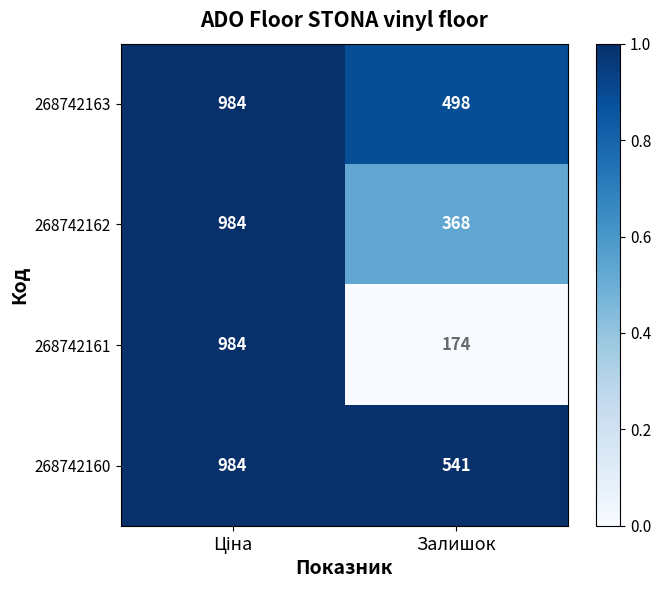

Where is 268742160 nearest to the value 762?

Залишок